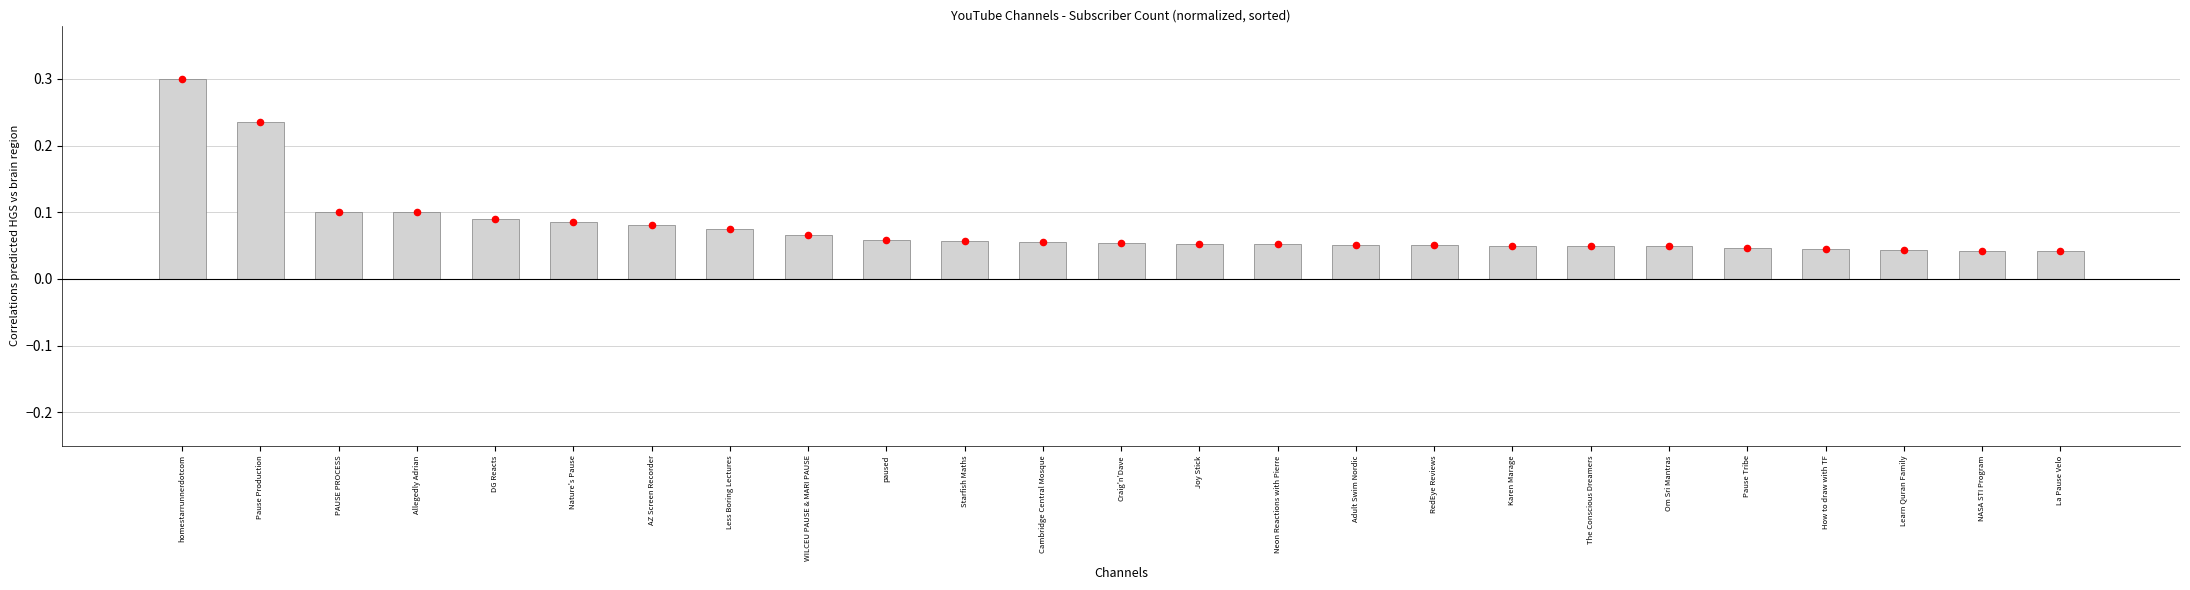

Between How to draw with TF and The Conscious Dreamers, which is larger?

The Conscious Dreamers